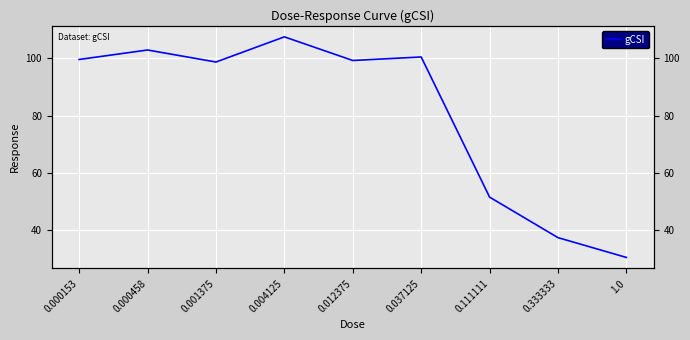

List the labels in order of value, largest first.

0.004125, 0.000458, 0.037125, 0.000153, 0.012375, 0.001375, 0.111111, 0.333333, 1.0